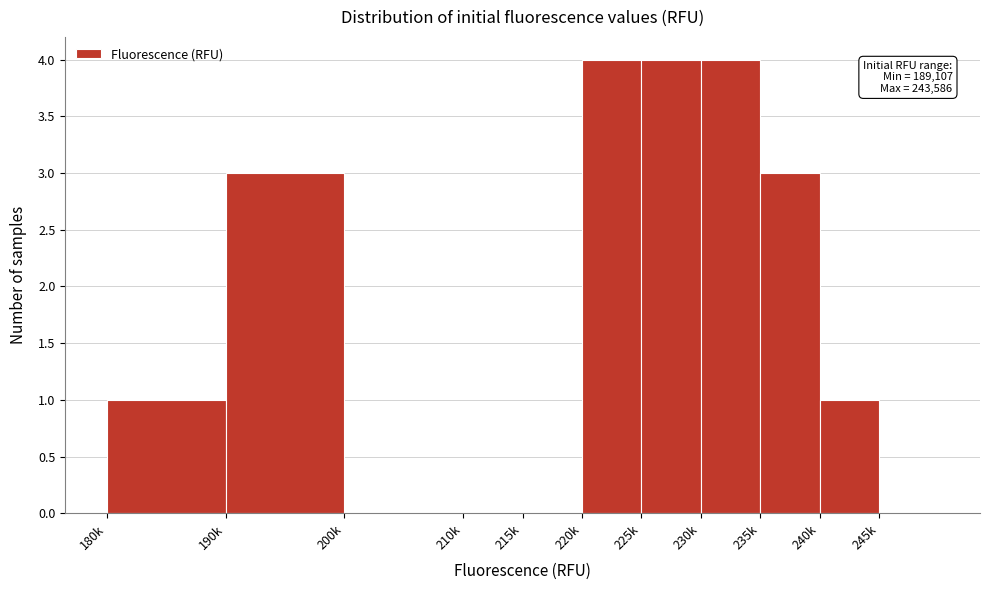

Reading right to left, extract all data points from this chart.

245k=0	240k=1	235k=3	230k=4	225k=4	220k=4	215k=0	210k=0	200k=0	190k=3	180k=1